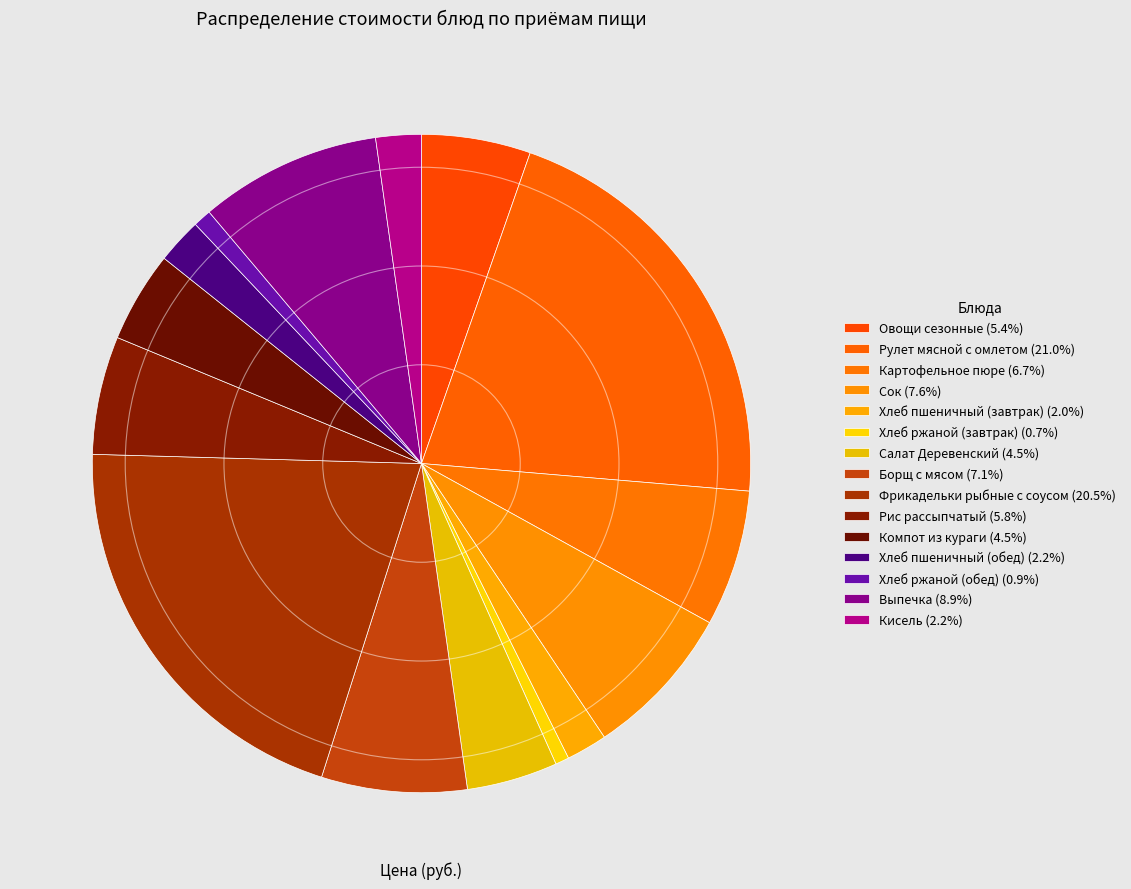

What is the largest slice in the pie chart?

Рулет мясной с омлетом